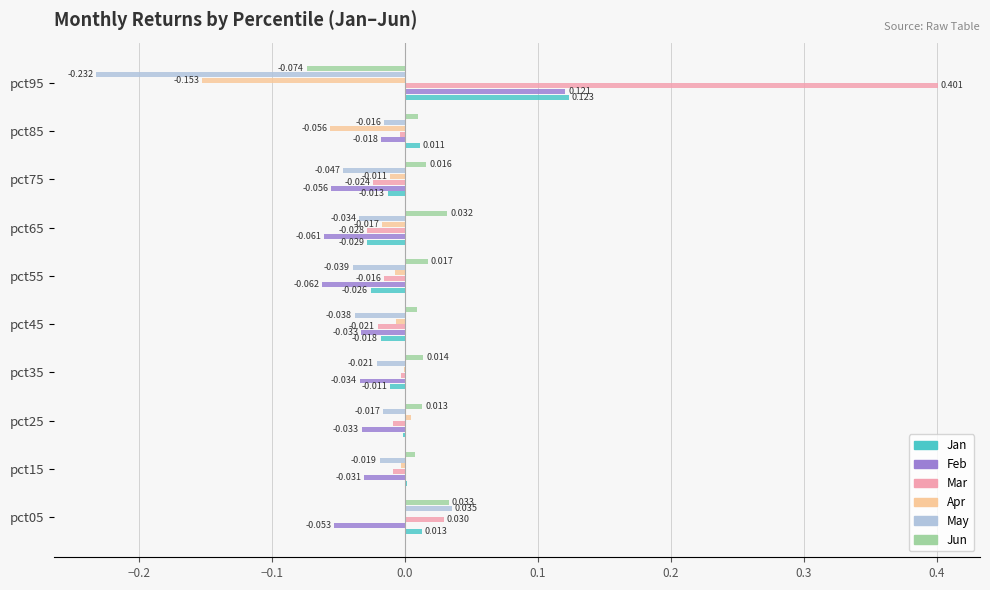

Which series has the widest spread of values?

Mar